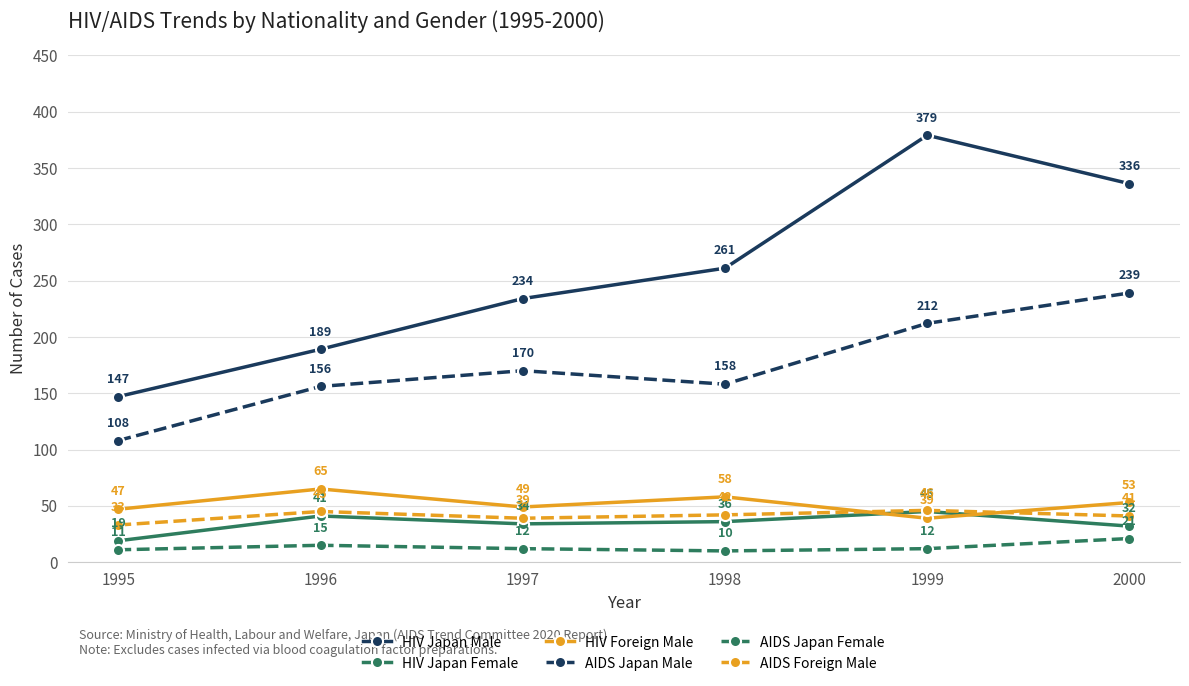

What is the maximum value shown in the chart?

379